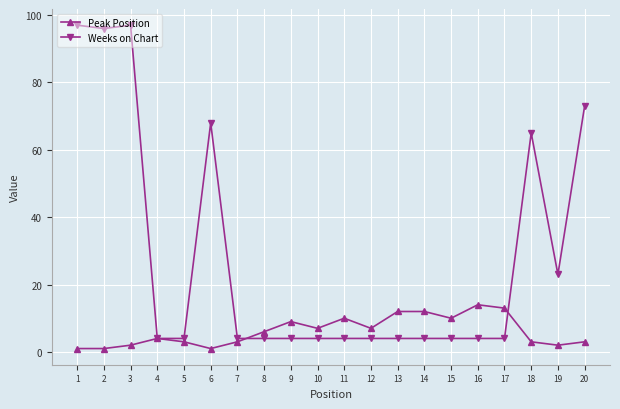

Is the value of Weeks on Chart at 6 greater than the value of Peak Position at 7?

Yes